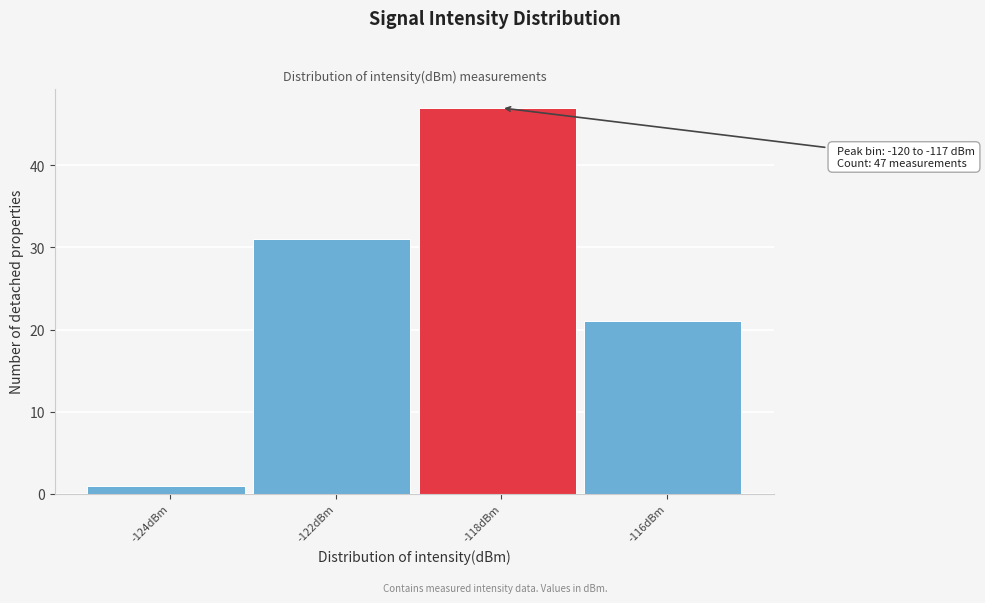

Reading right to left, transcribe all the data shown in this chart.

-116dBm=21	-118dBm=47	-122dBm=31	-124dBm=1